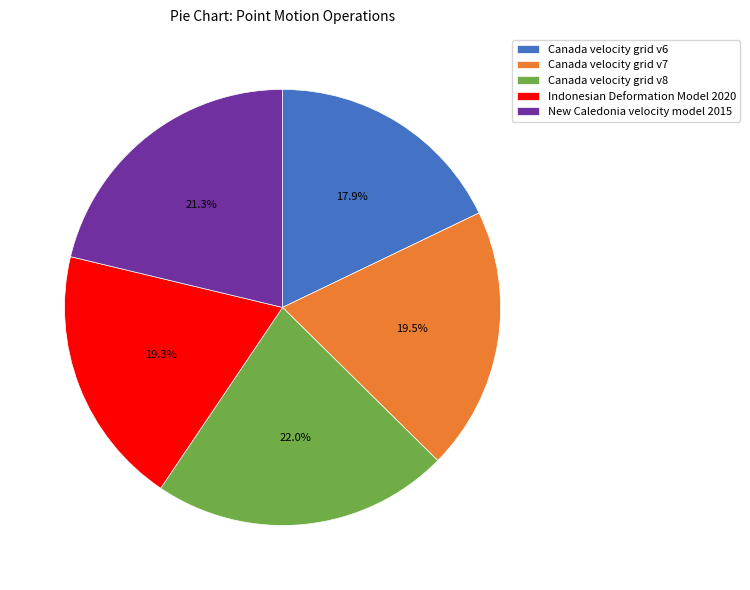

To the nearest percent, what is the combined percentage of Canada velocity grid v6 and Indonesian Deformation Model 2020?

37%